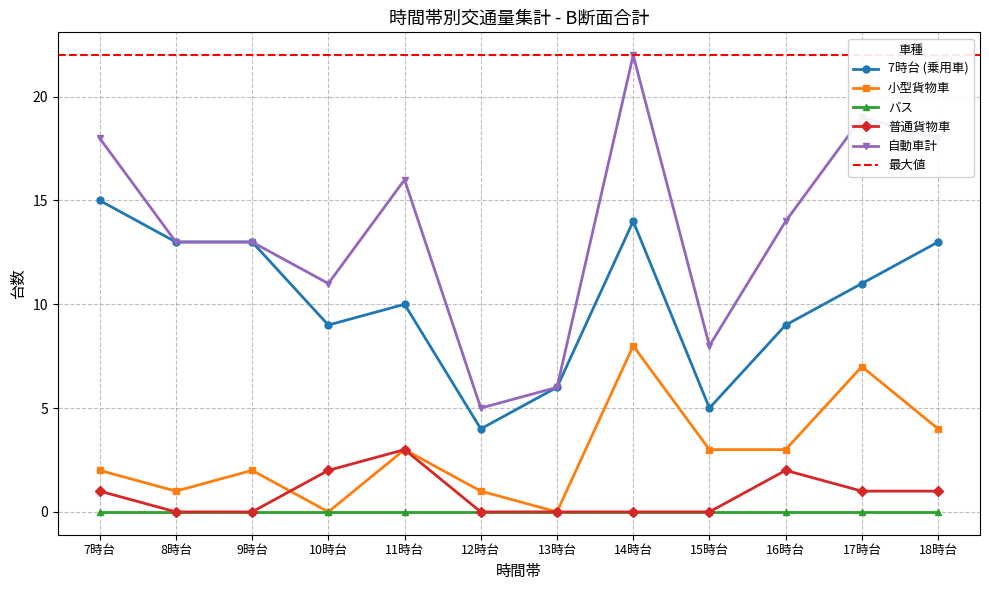

How many positive values does the 普通貨物車 series have?

6